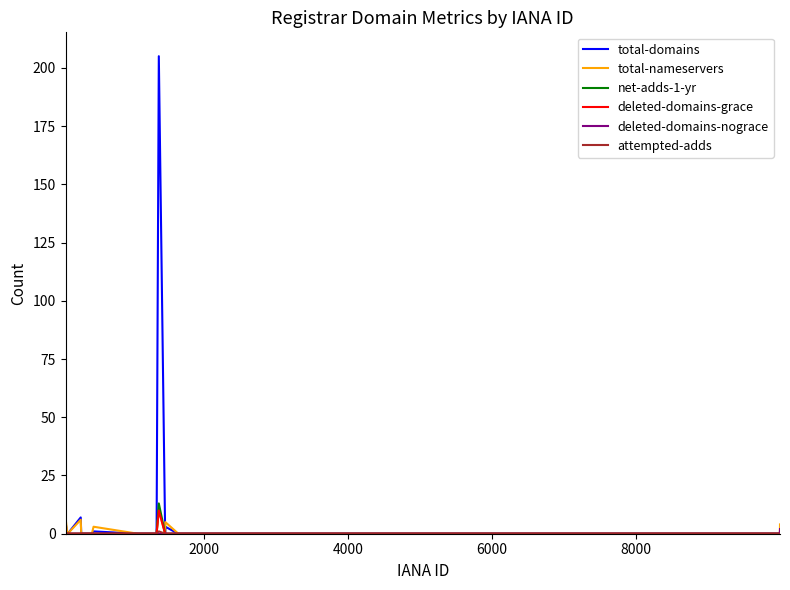

Which series has the largest total across all categories?

total-domains